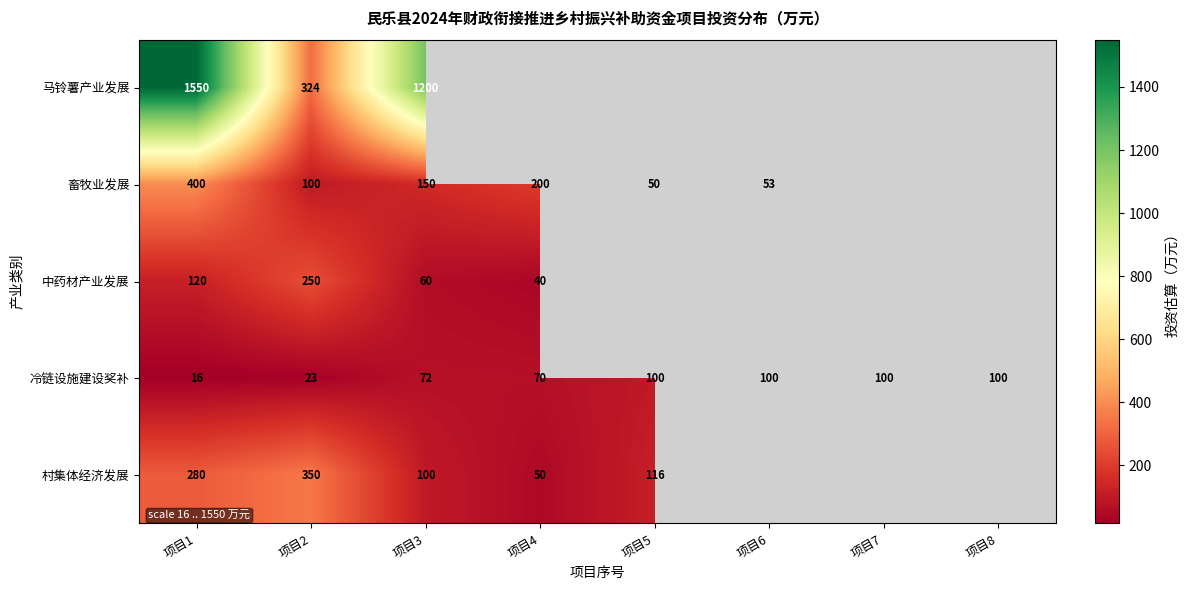

The value of 中药材产业发展 at 项目4 is 64.7. True or false?

False